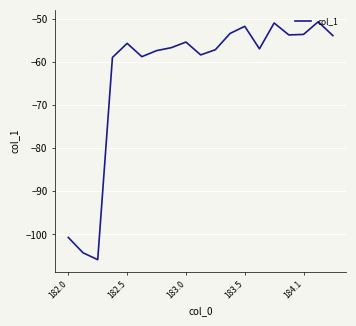

What is the greatest value displayed?

-50.7